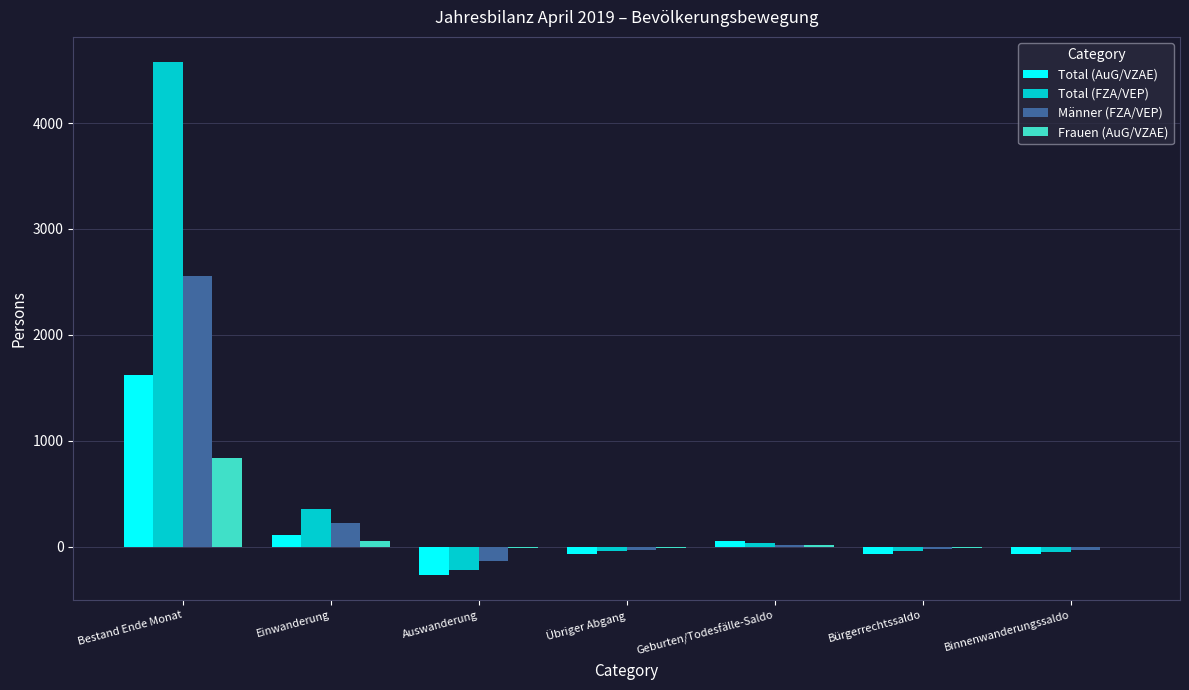

What is the highest value of the Total (FZA/VEP) series?

4573